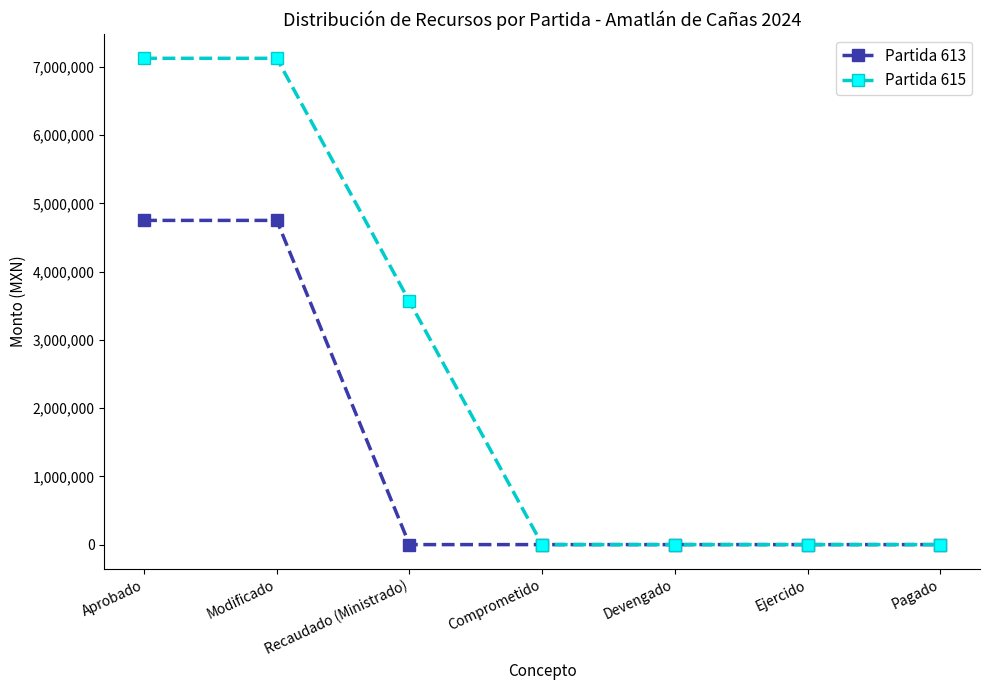

What is the maximum value for Partida 615?

7124675.4